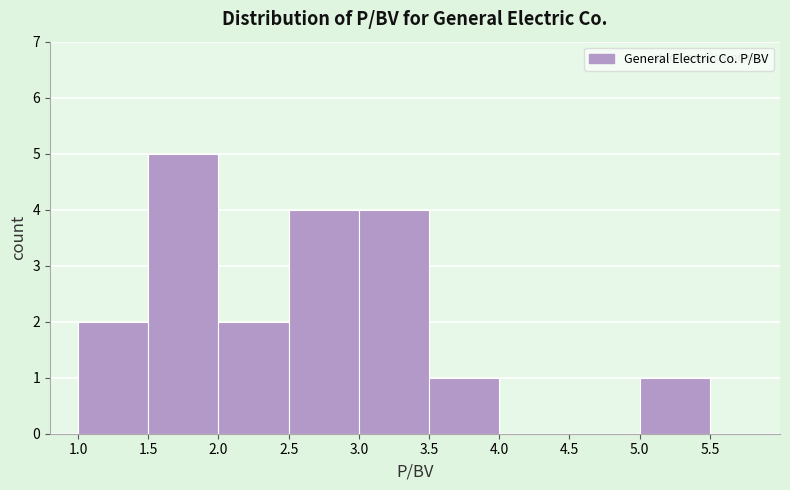

How tall is the bar that spans 5.0 to 5.5 on the x-axis? The values are not printed on the chart, so give them approximately, as read against the axis.

1